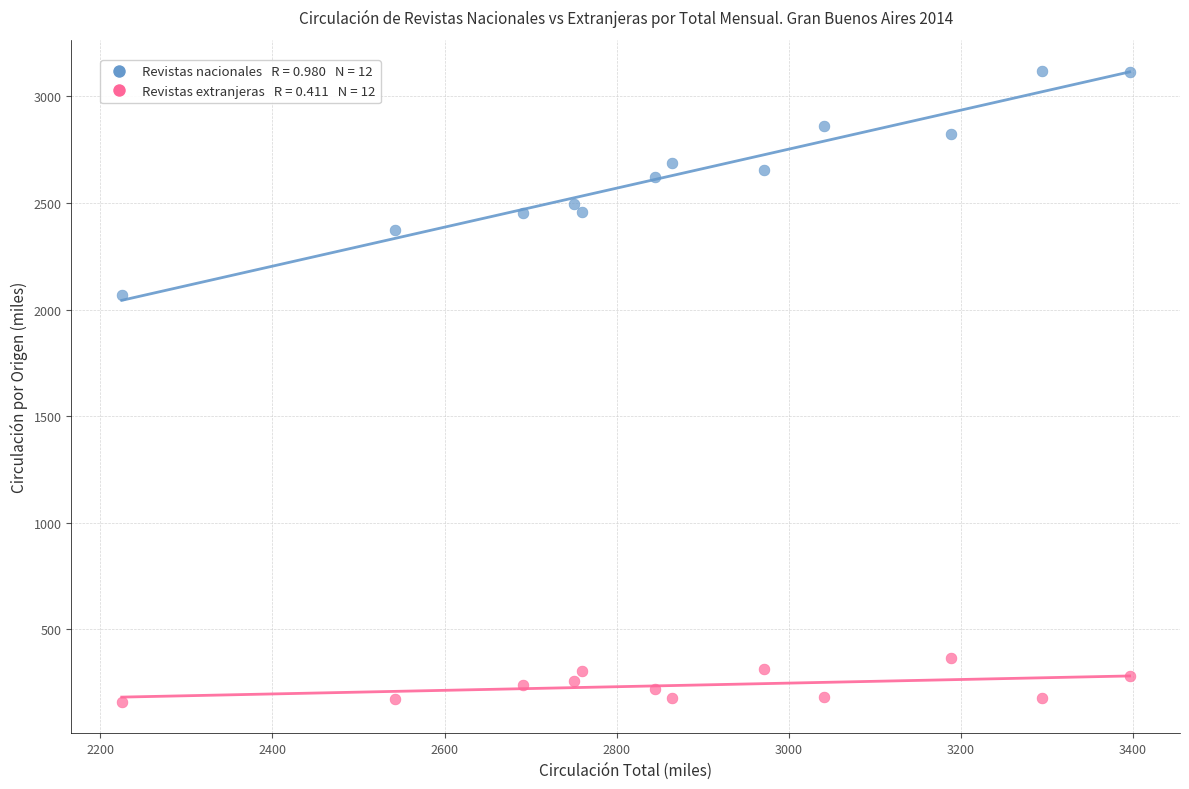

Across all series, what Y value is closest to 1638?

2066